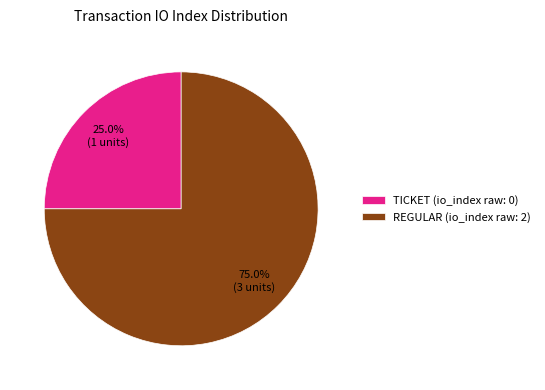

Rank the categories by value from highest to lowest.

REGULAR (io_index raw: 2), TICKET (io_index raw: 0)